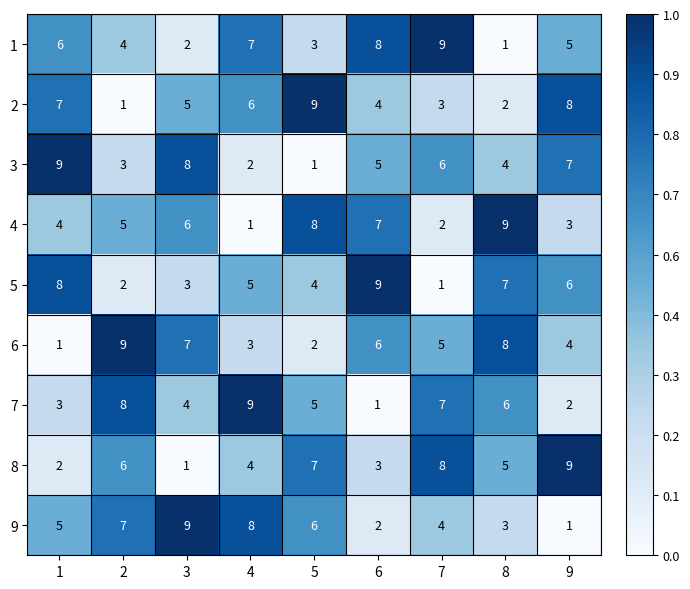

What is the difference between the highest and lowest values at 4?

8